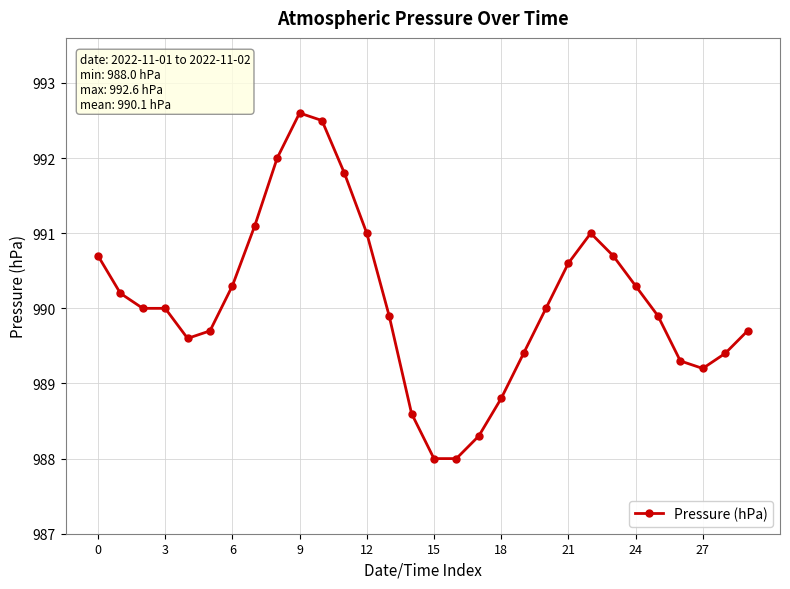

What is the difference between the maximum and second lowest values?

4.6